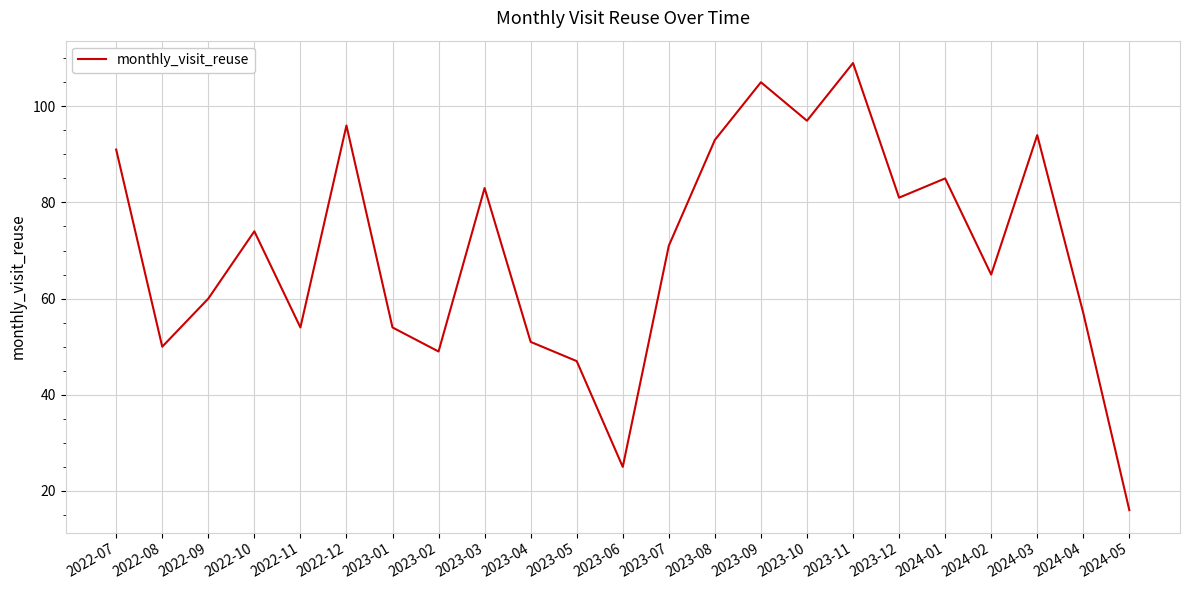

True or false: the data shows 25 at 2023-06.

True